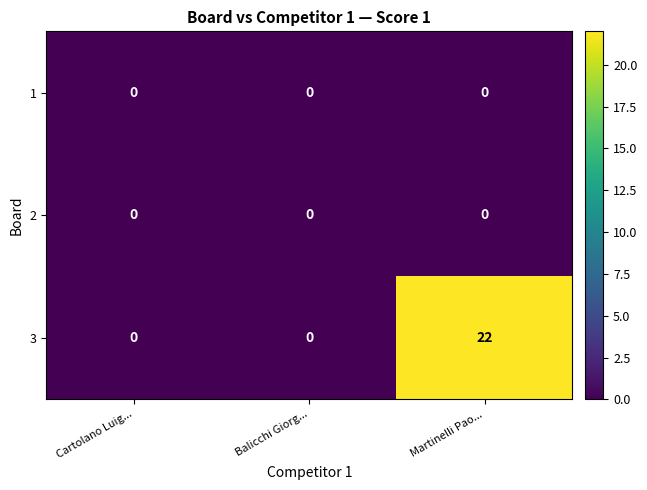

What is the difference between the 3 values at Martinelli Pao... and Balicchi Giorg...?

22